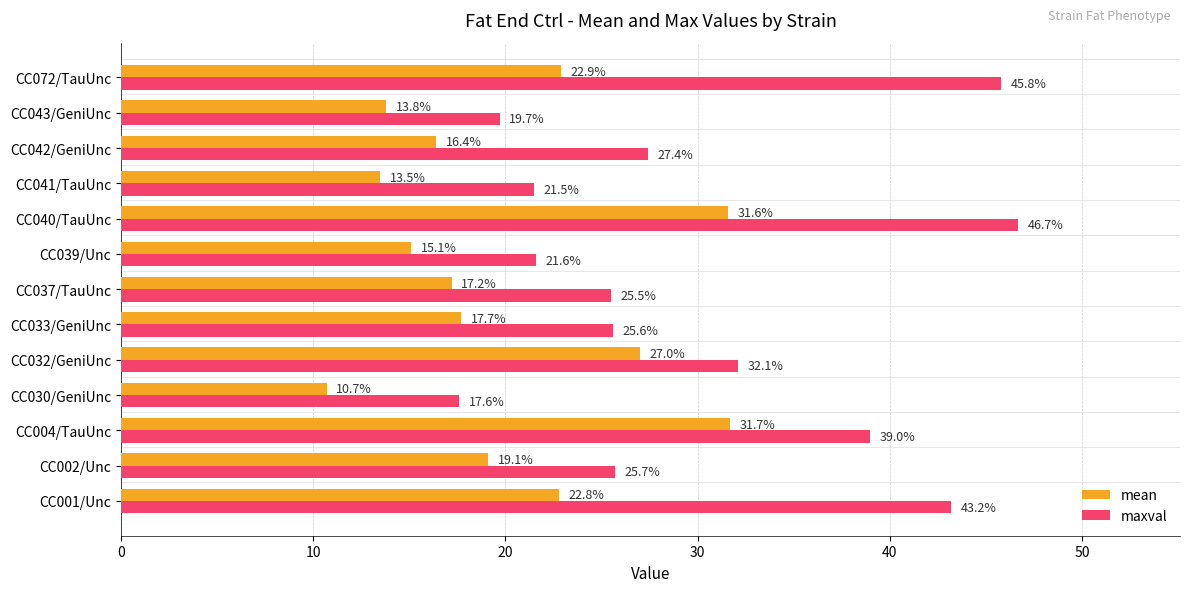

The value of mean at CC037/TauUnc is 23.8. True or false?

False